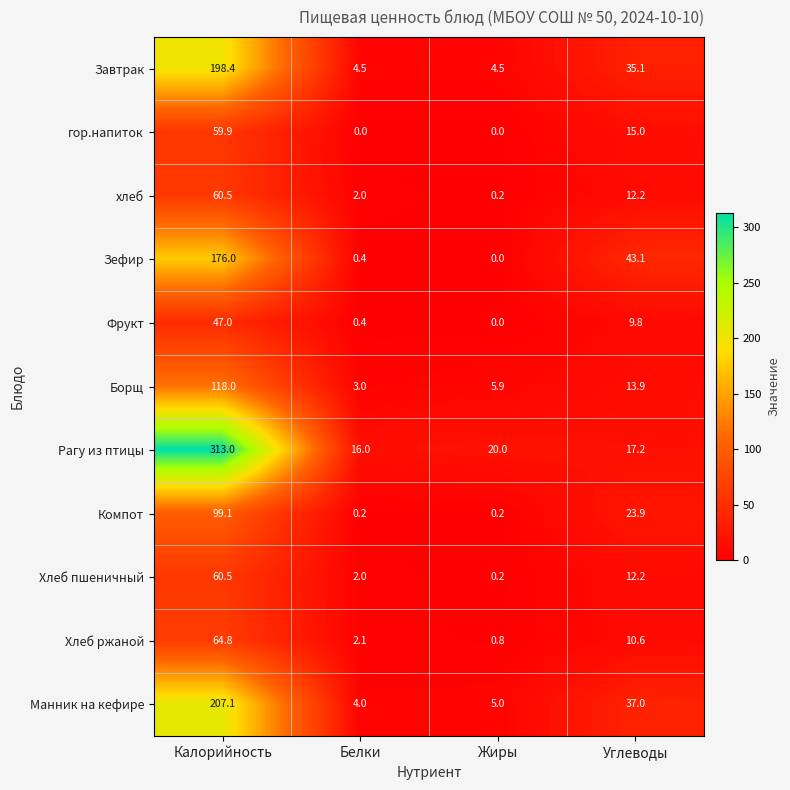

Rank the categories by Фрукт value from highest to lowest.

Калорийность, Углеводы, Белки, Жиры